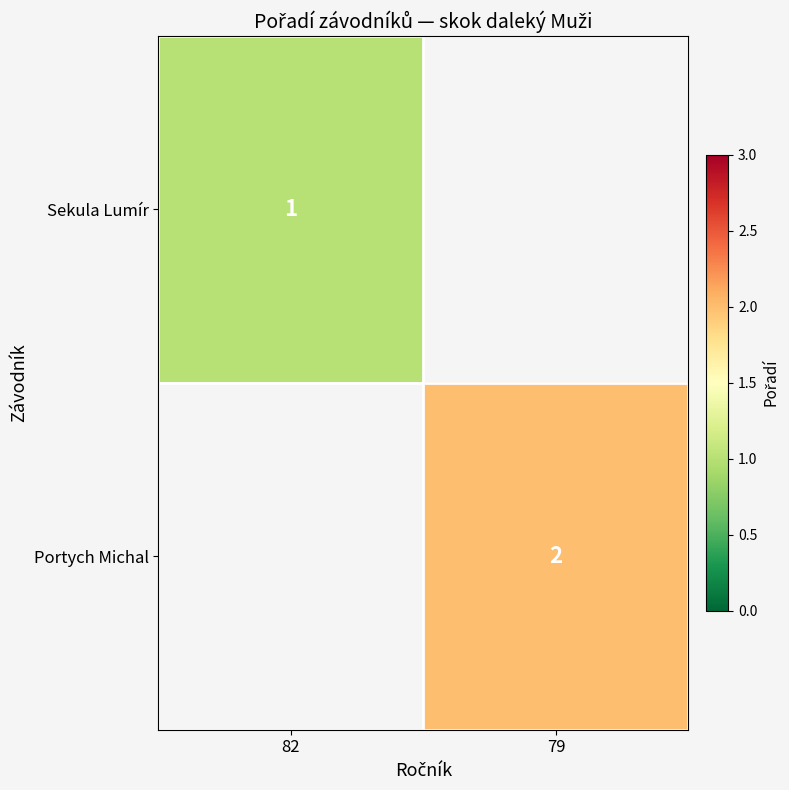

The Sekula Lumír series shows 0 at 82. True or false?

False